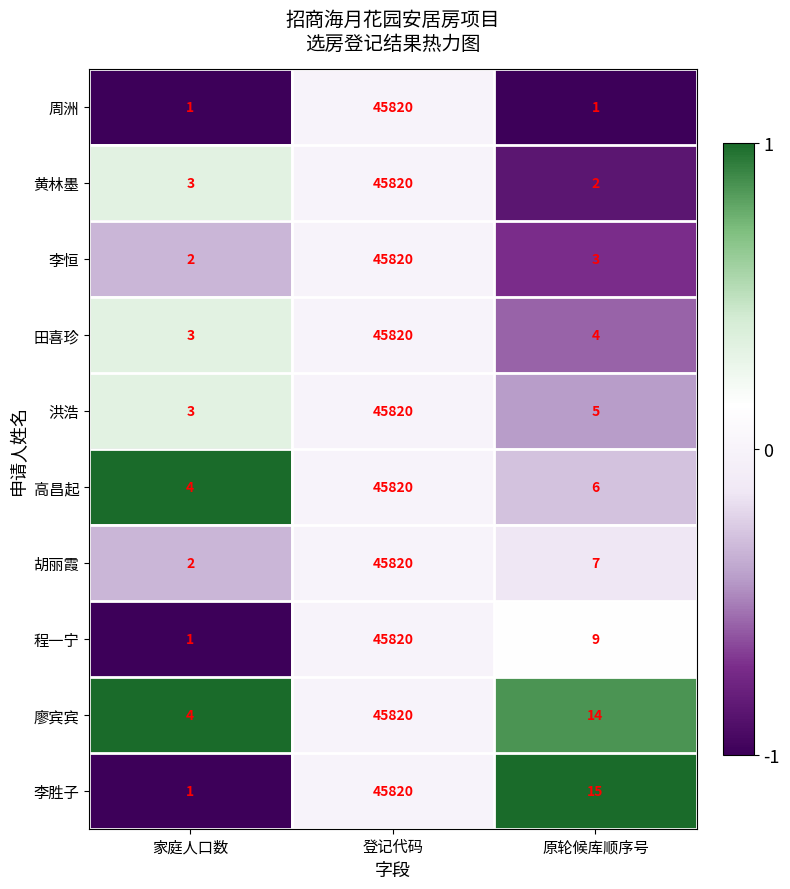

At which category does the chart reach its peak across all series?

登记代码